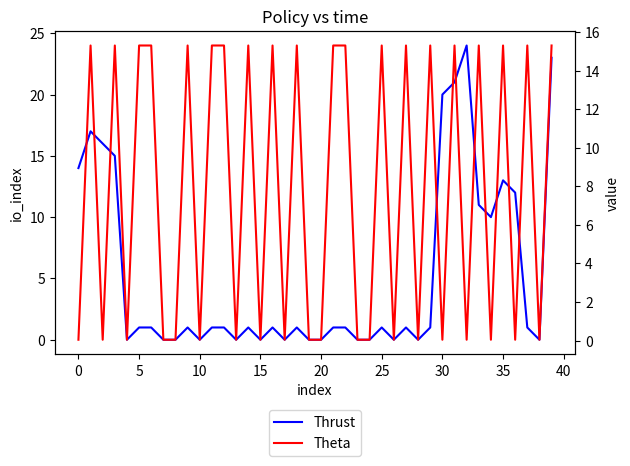

True or false: Theta and Thrust cross at least once.

True